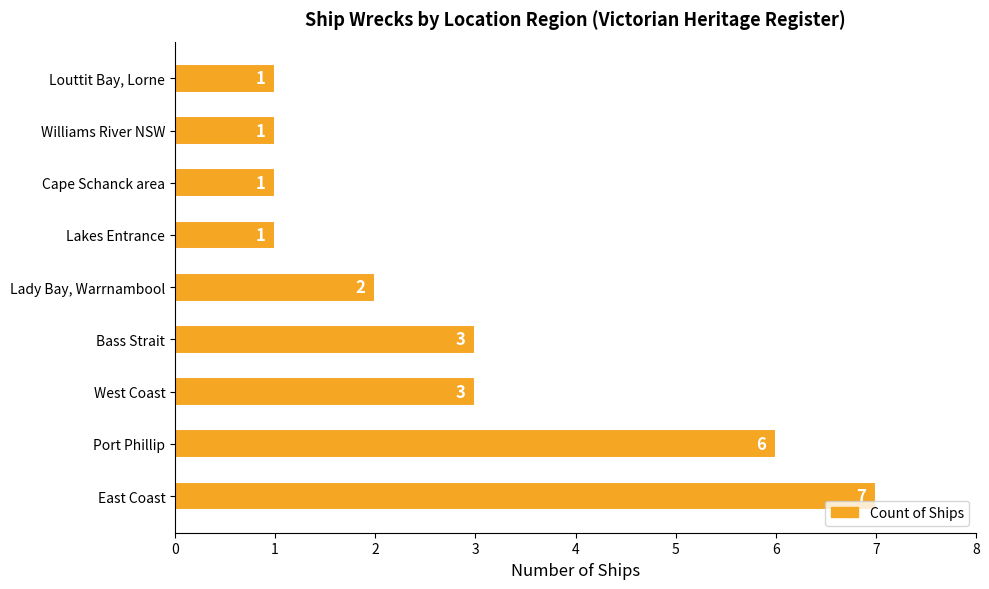

True or false: the data shows 1 at Louttit Bay, Lorne.

True